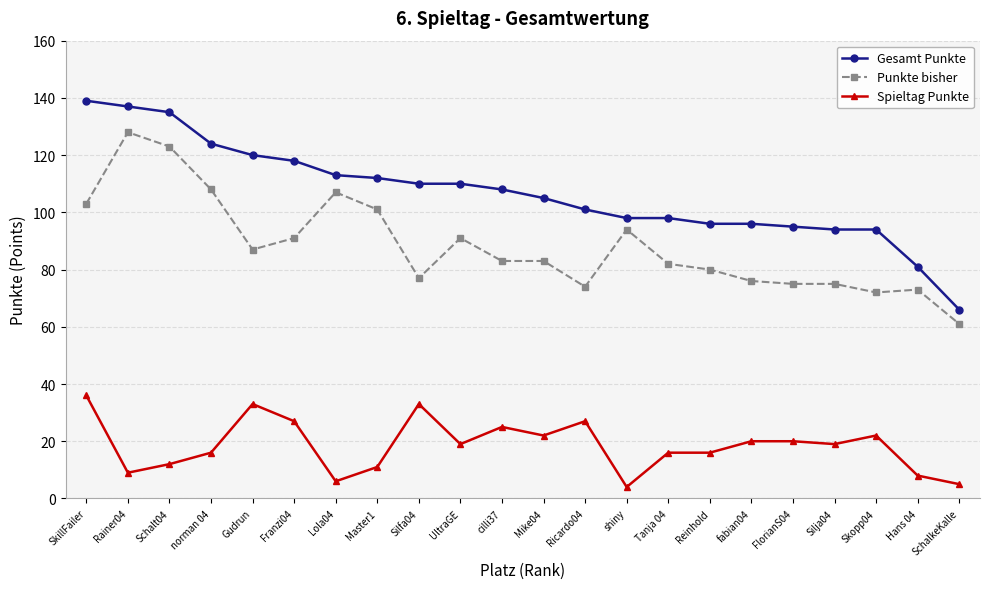

At how many categories does at least one series exceed 80?

21